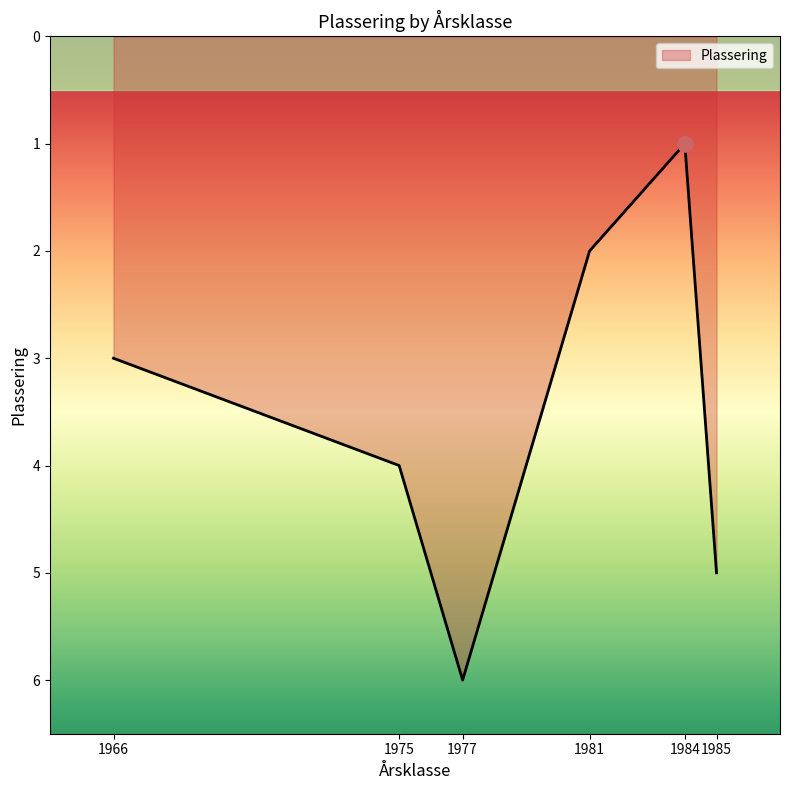

Which has a higher value, 1985 or 1984?

1985